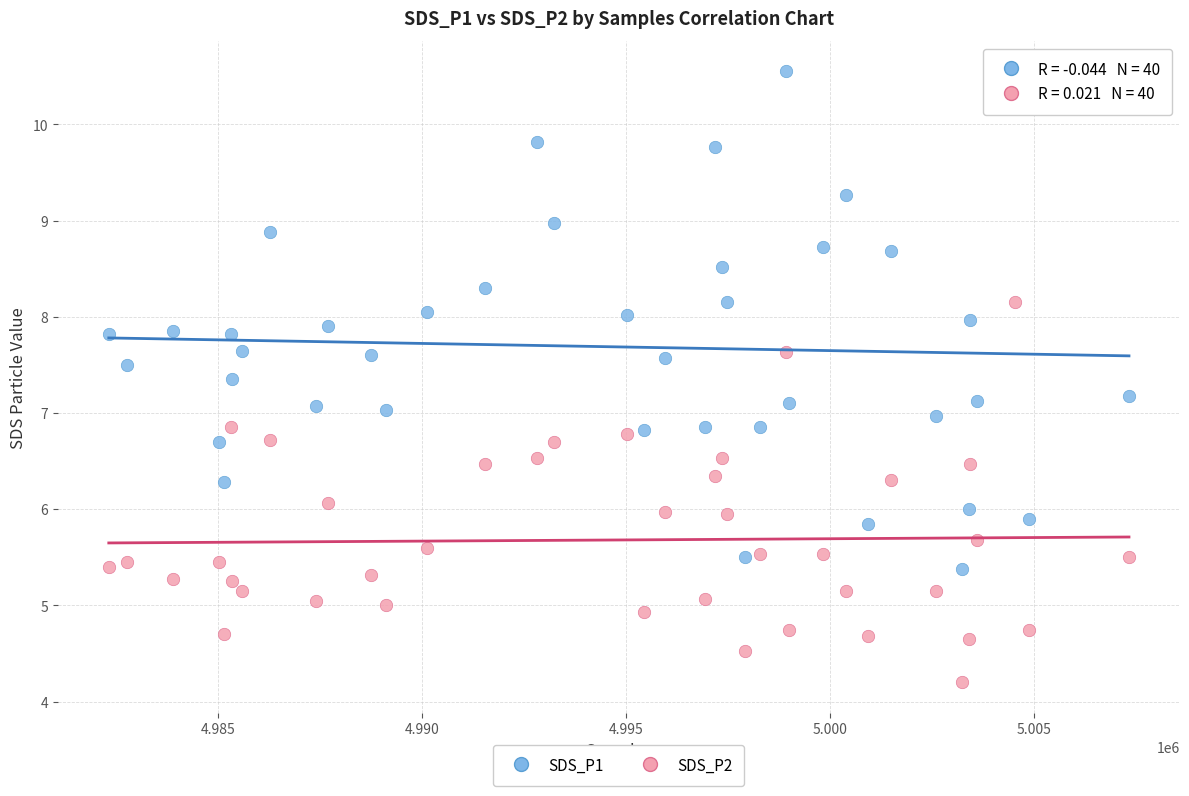

Which series reaches the minimum Y coordinate?

SDS_P2